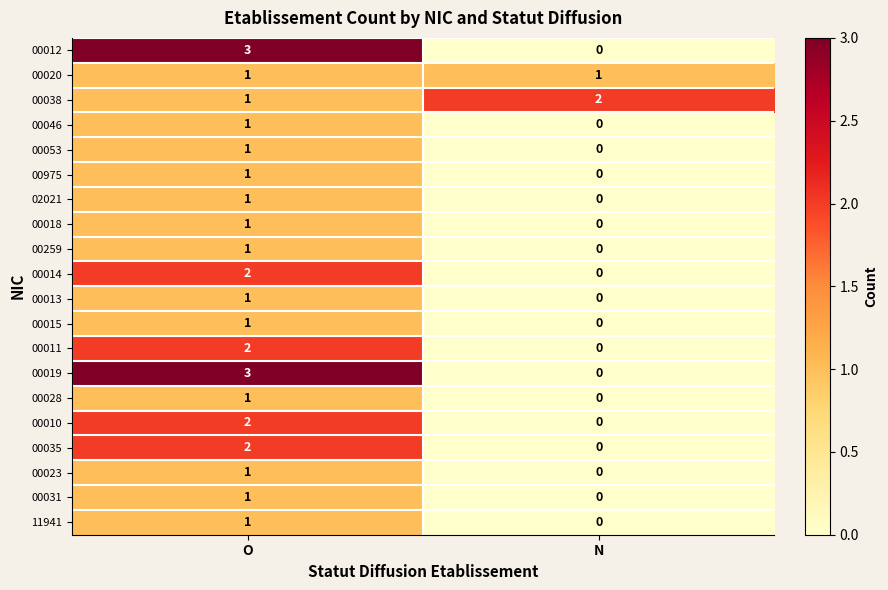

At which label does 00259 reach its minimum?

N